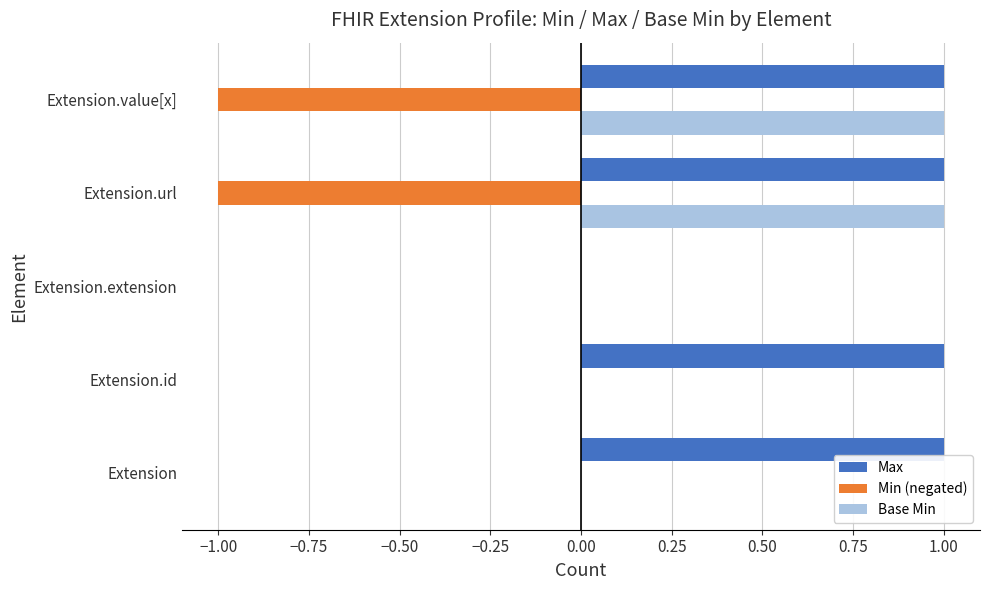

Is it true that Max equals 2 at Extension?

False